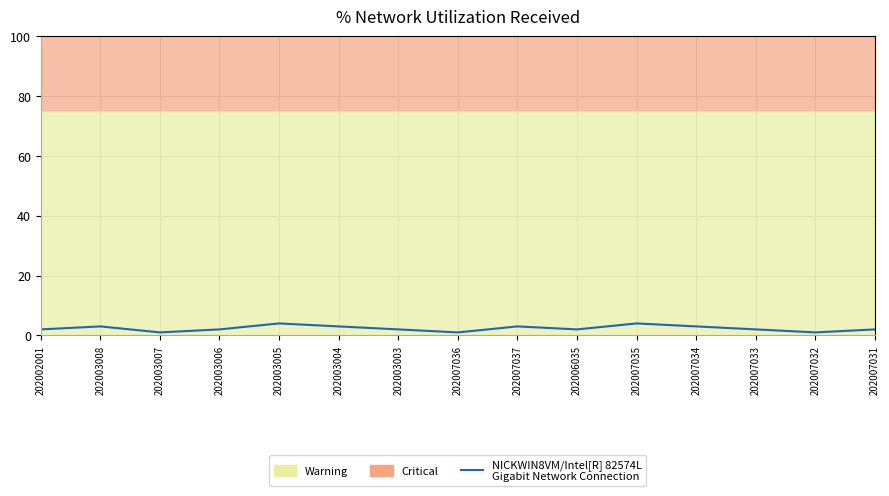

What is the minimum value shown in the chart?

1